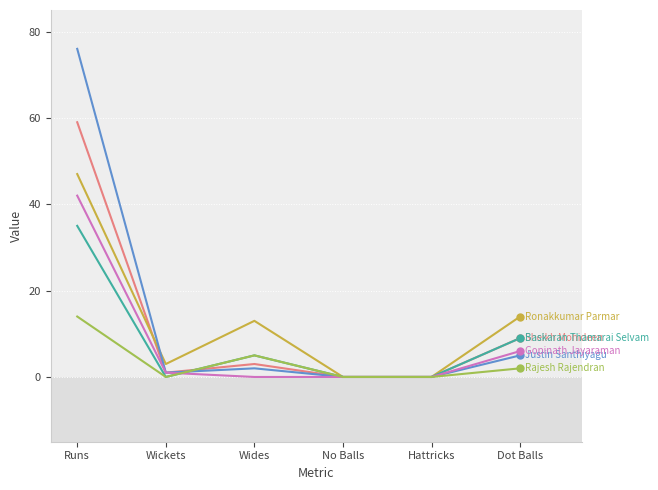

What is the total value across all series at Dot Balls?

45